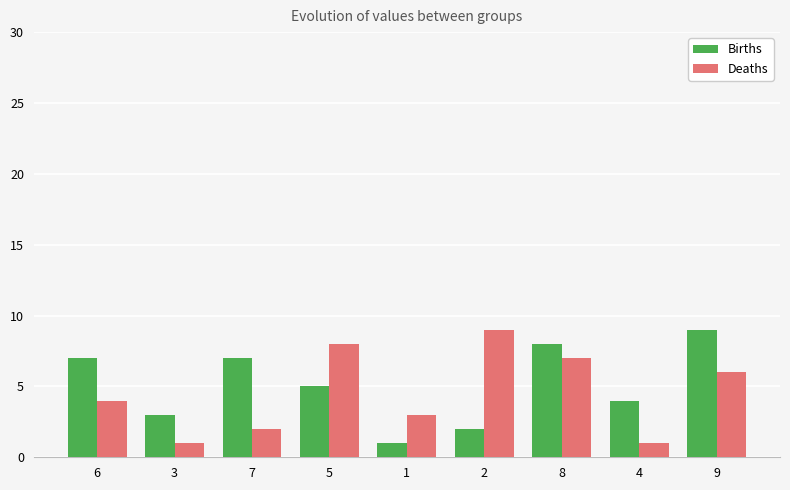

Which series changed the most between 2 and 9?

Births